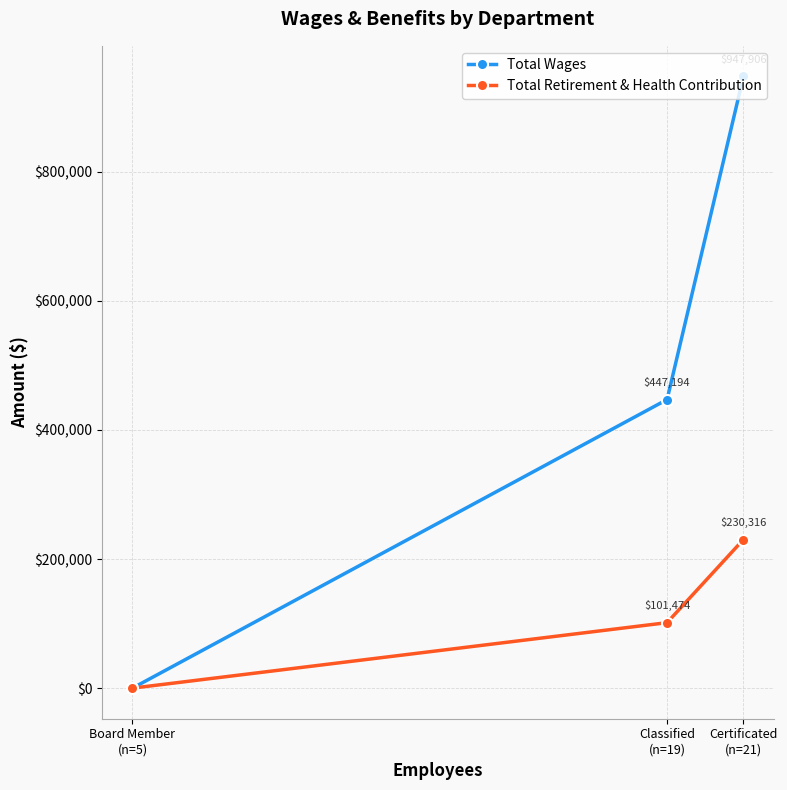

What is the difference between the maximum and minimum values in the Total Wages series?

947906